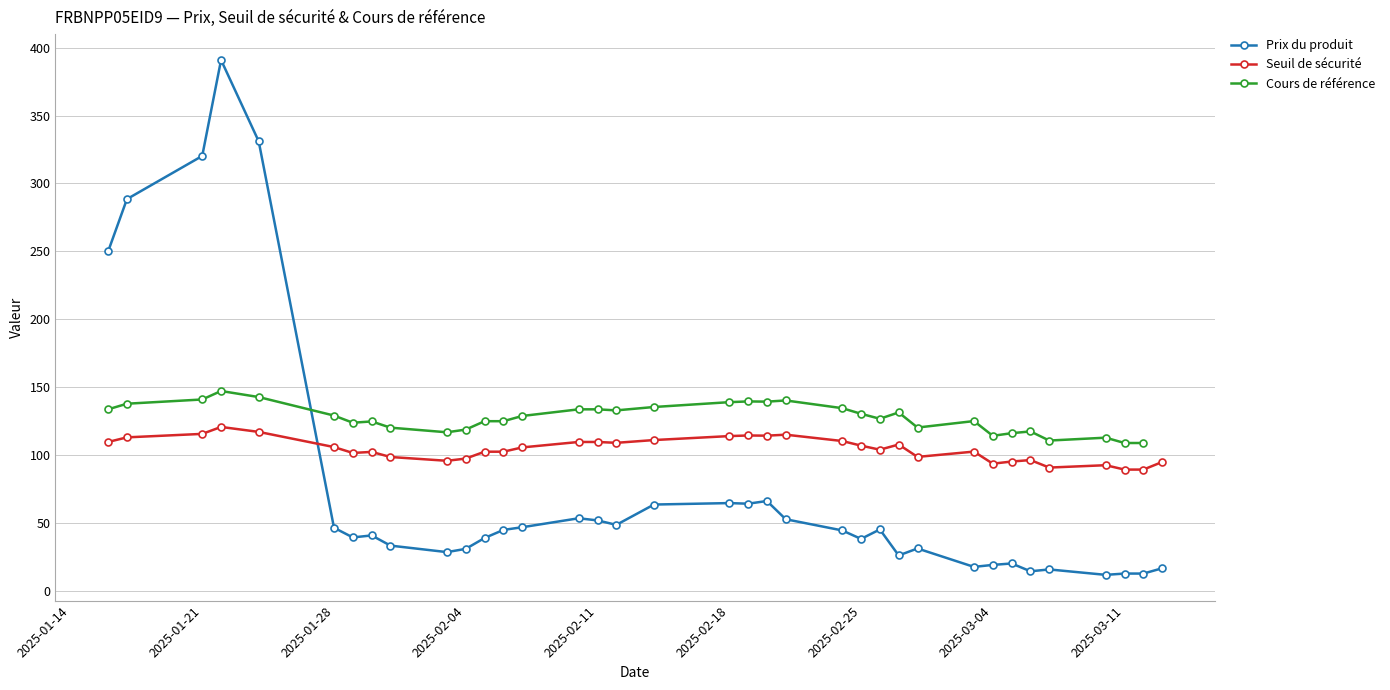

What is the maximum value for Prix du produit?

391.0